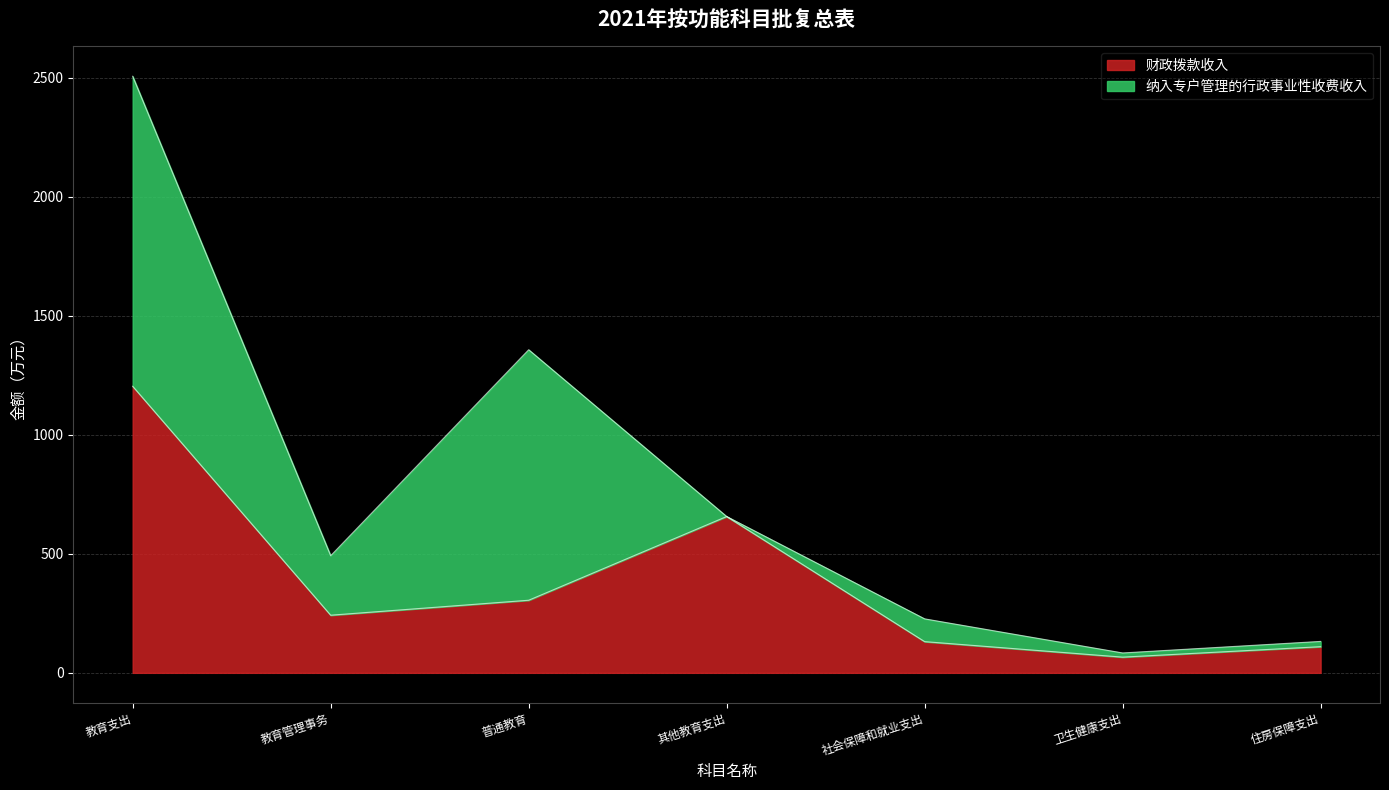

Where is the first local minimum?

教育管理事务